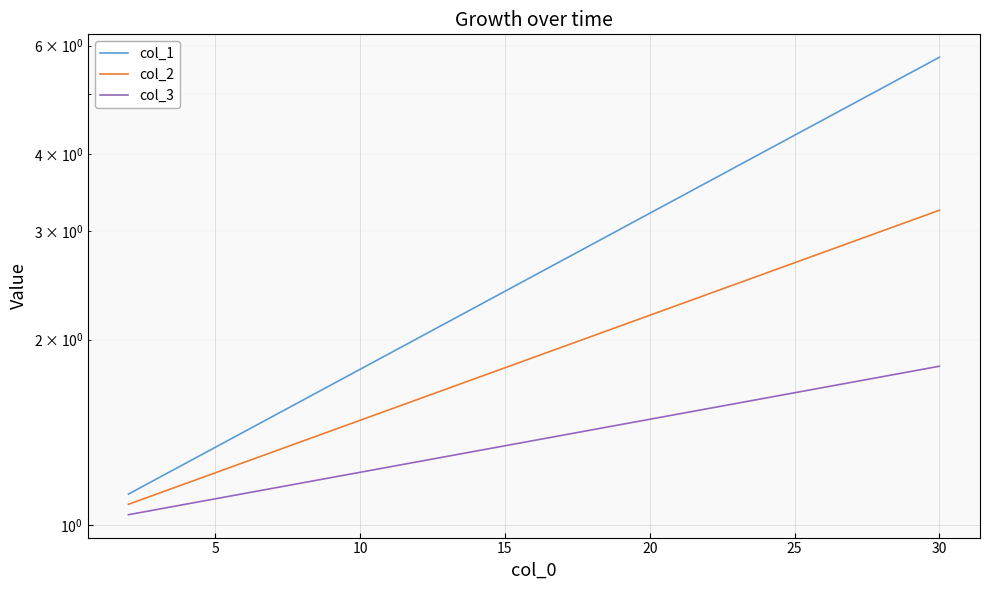

At how many categories does at least one series exceed 3?

6